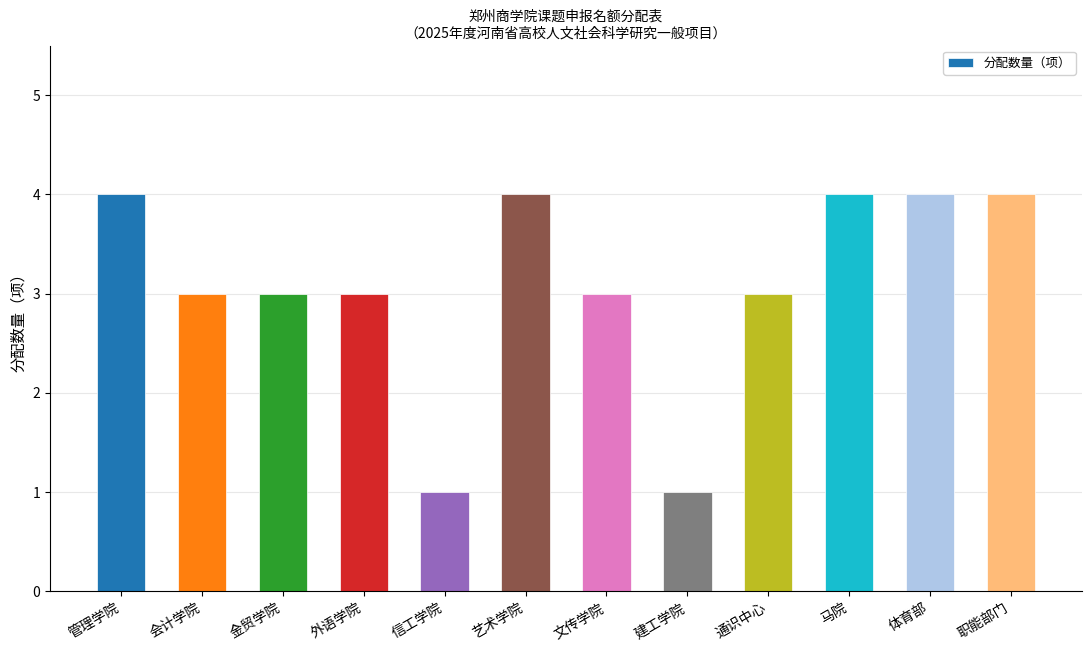

Reading right to left, what are all the values shown in this chart?

4	4	4	3	1	3	4	1	3	3	3	4